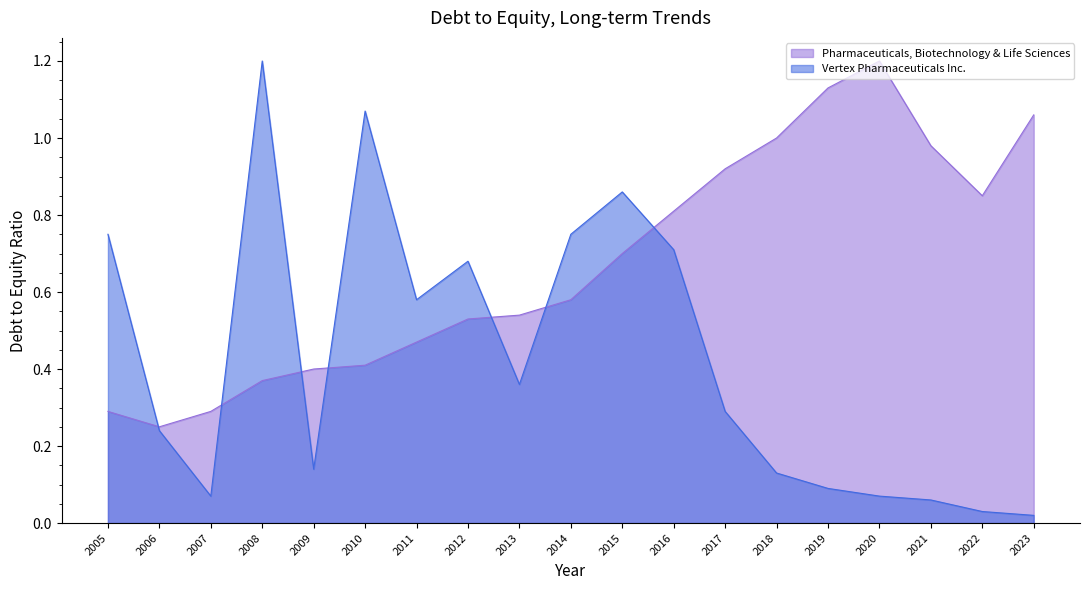

At which category does Vertex Pharmaceuticals Inc. reach its first local valley?

2007